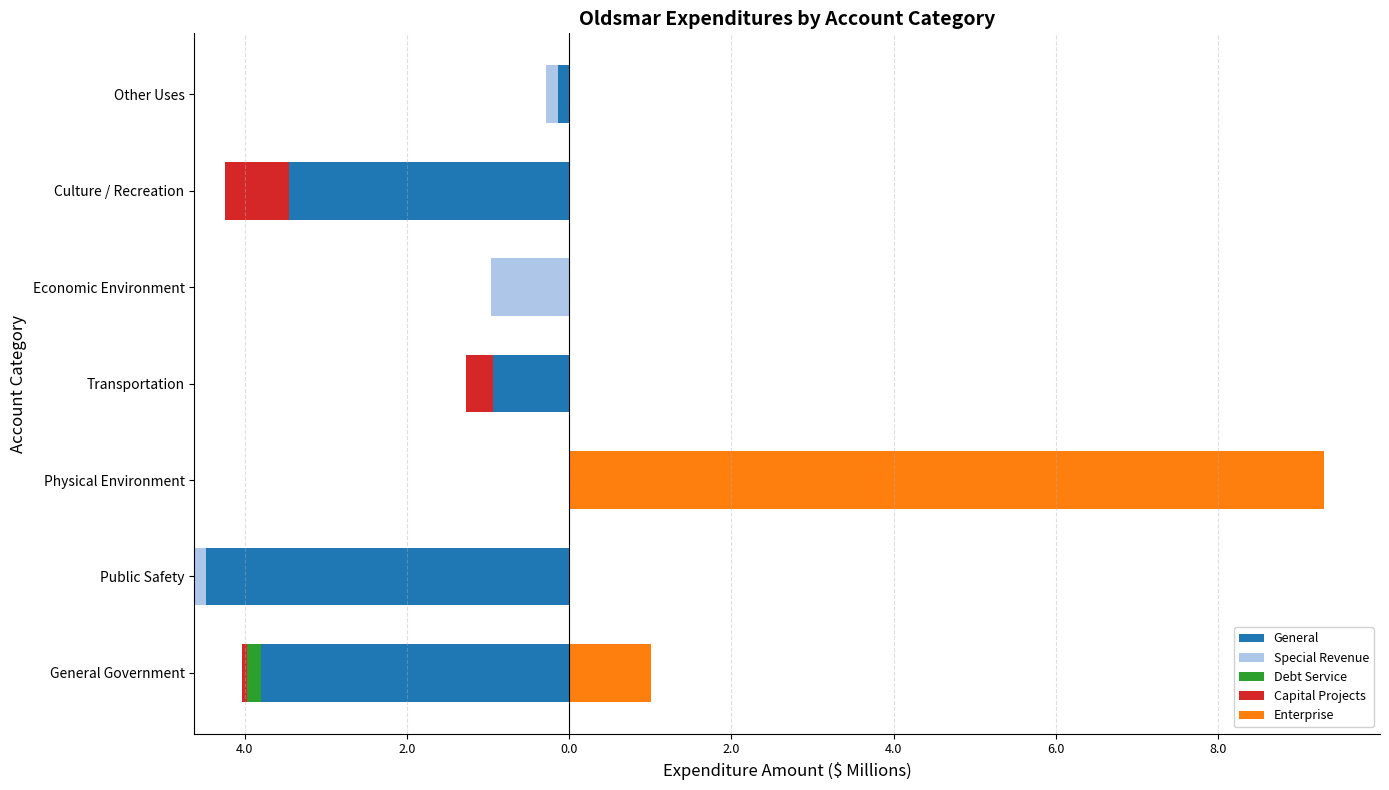

Between General Government and Culture / Recreation, which series saw the biggest shift?

Enterprise